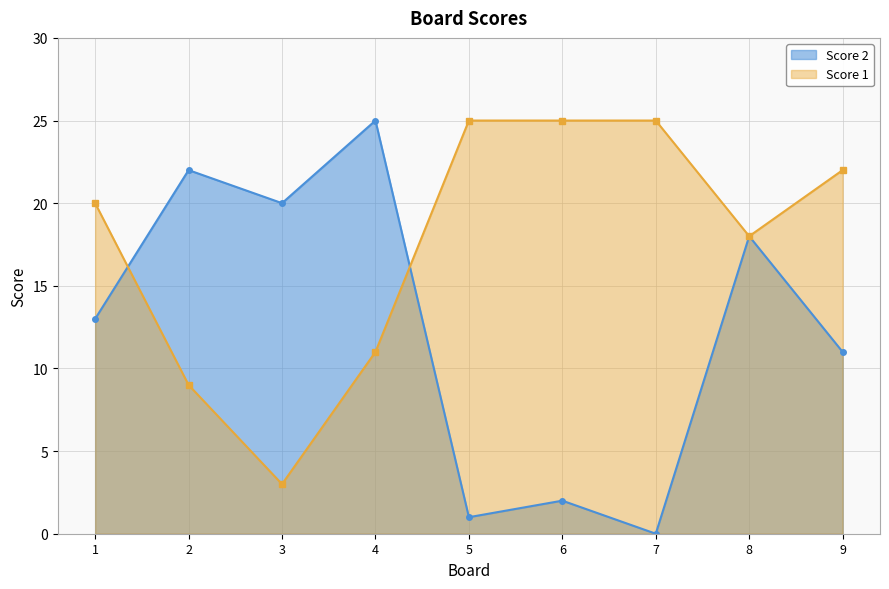

Which series ends up on top after the final intersection of Score 1 and Score 2?

Score 1